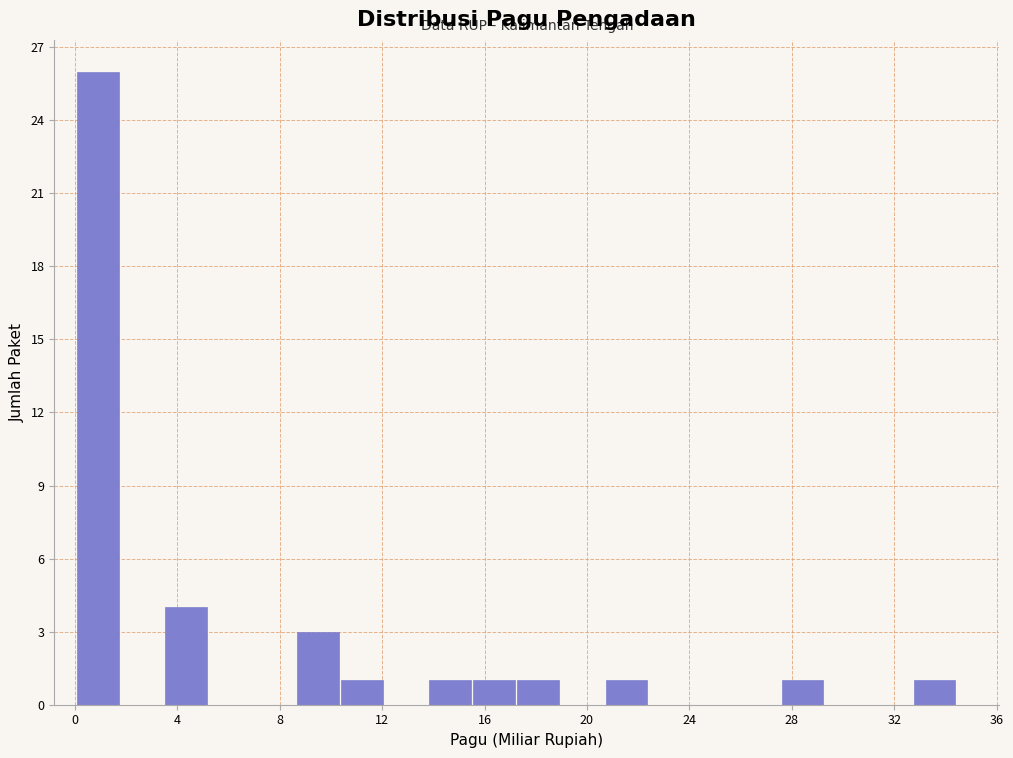

Around what value on the x-axis is the tallest bar? Give the approximate position of its centre, as read against the axis.

1.0